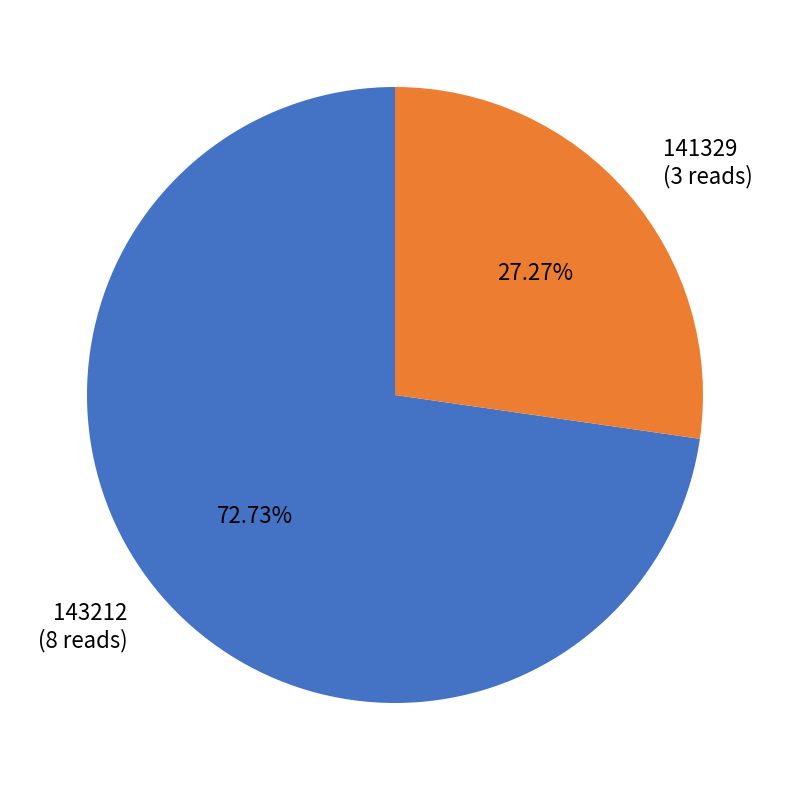

To the nearest percent, what is the average slice percentage?

50%